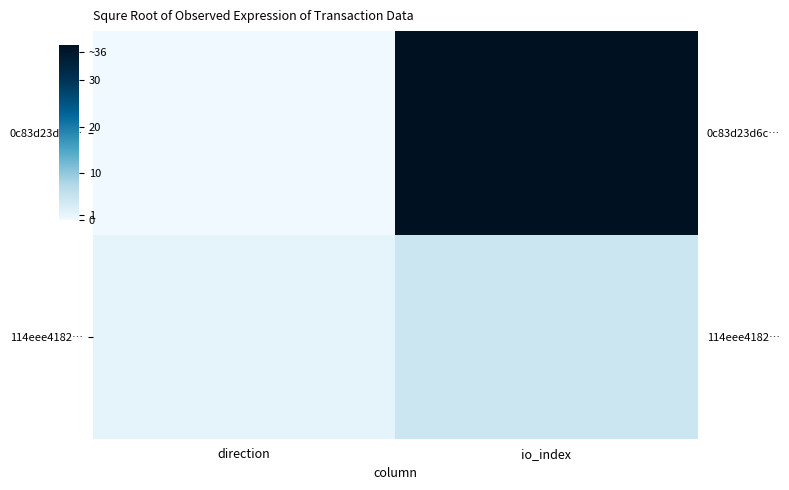

What is the sum of the 0c83d23d6c… values at direction and io_index?

37.5